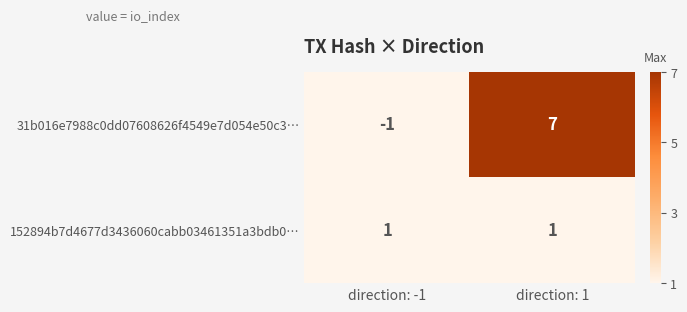

Reading right to left, what are all the values shown in this chart?

31b016e7988c0dd07608626f4549e7d054e50c3…: direction: 1=7	direction: -1=-1
152894b7d4677d3436060cabb03461351a3bdb0…: direction: 1=1	direction: -1=1